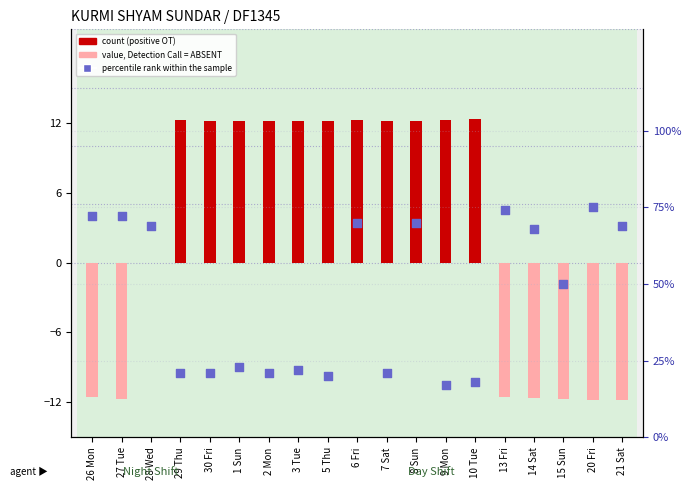

What are all the series names shown in the legend?

count, percentile rank within the sample